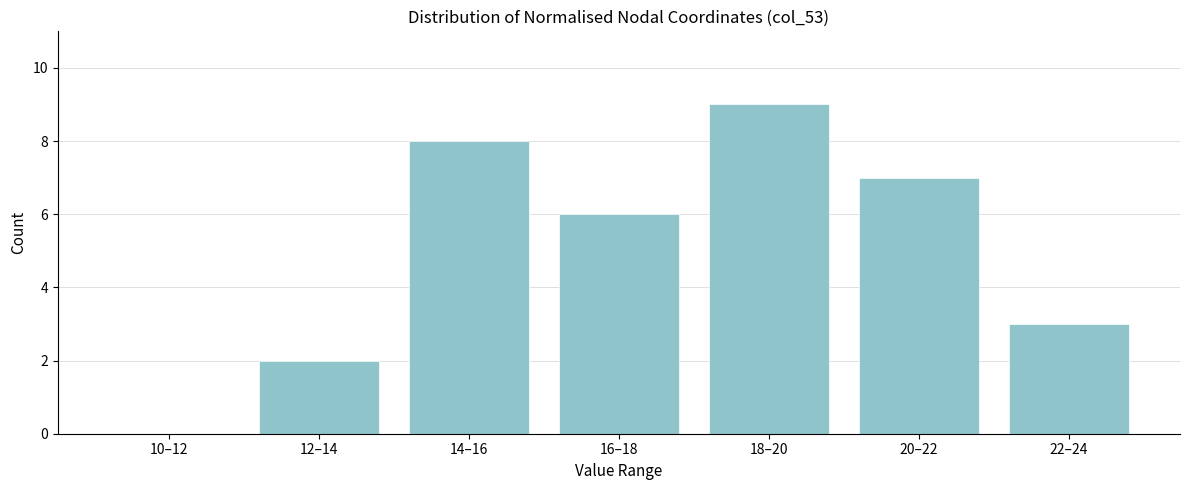

Reading left to right, list all the values displayed in this chart.

10–12=0	12–14=2	14–16=8	16–18=6	18–20=9	20–22=7	22–24=3